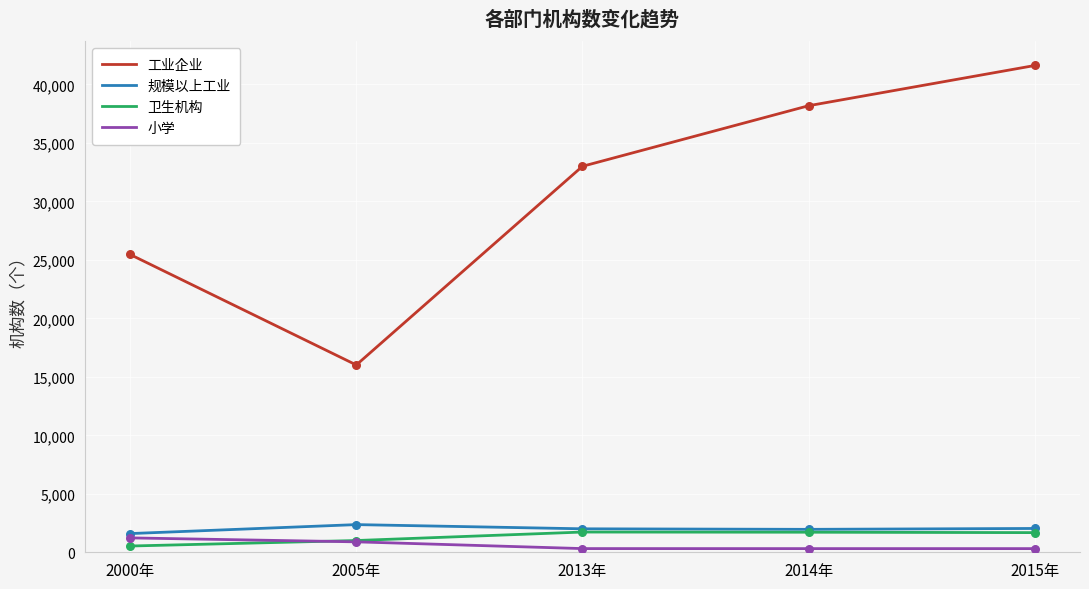

Which series changed the most between 2013年 and 2015年?

工业企业